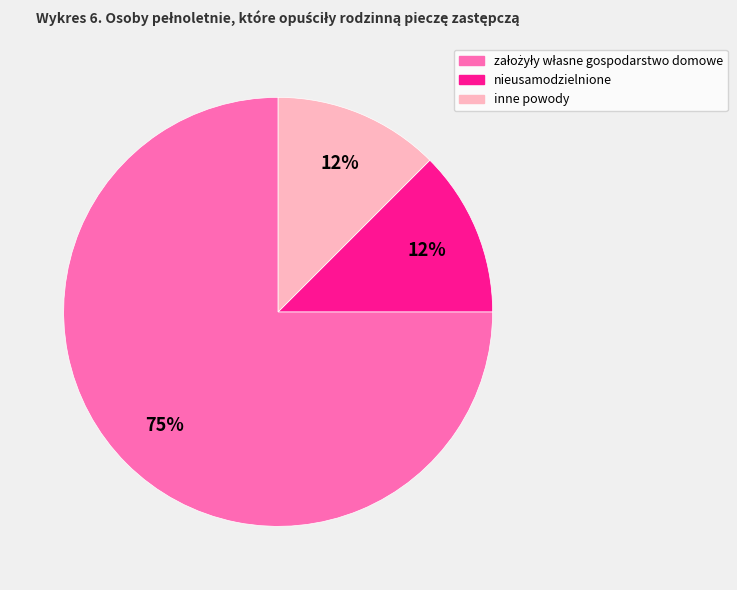

Does inne powody represent more than half of the total?

No